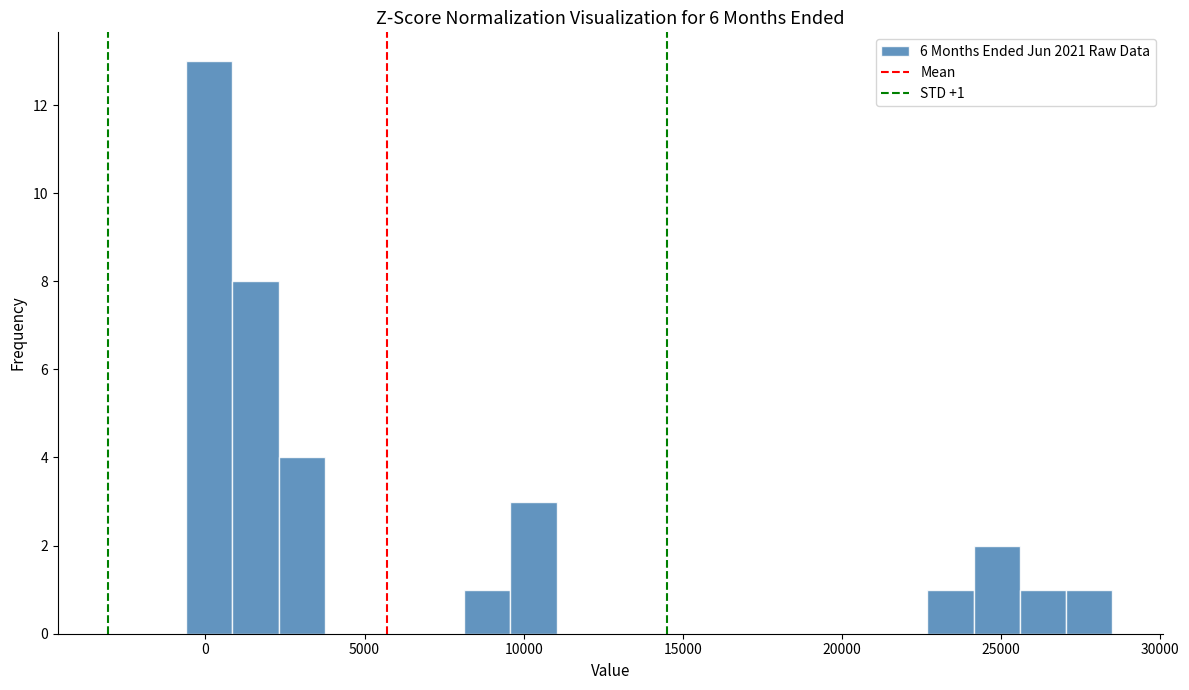

Around what value on the x-axis is the tallest bar? Give the approximate position of its centre, as read against the axis.

0